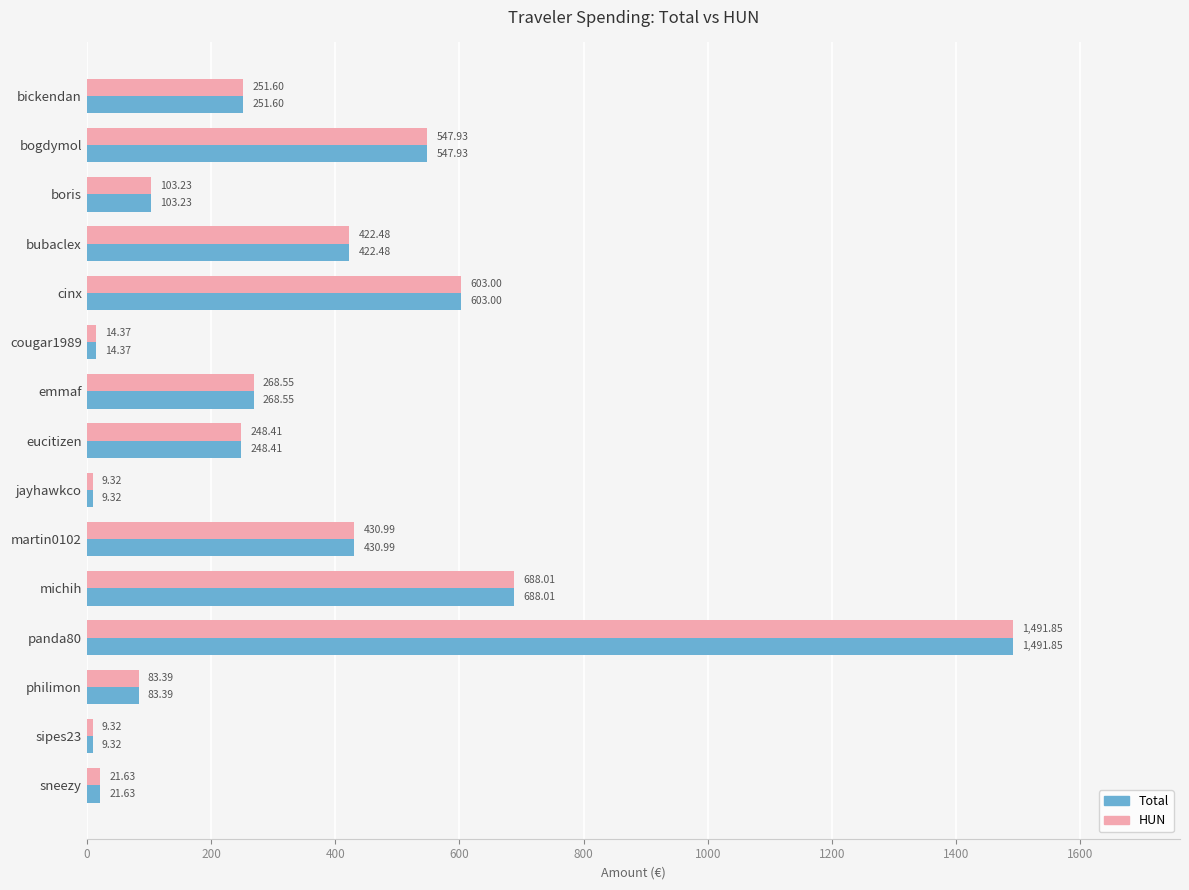

At which label is Total closest to 750?

michih